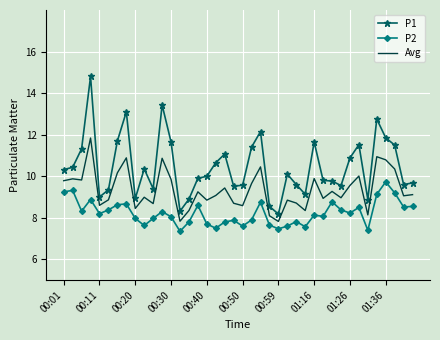

What is the highest value of the Avg series?

11.8